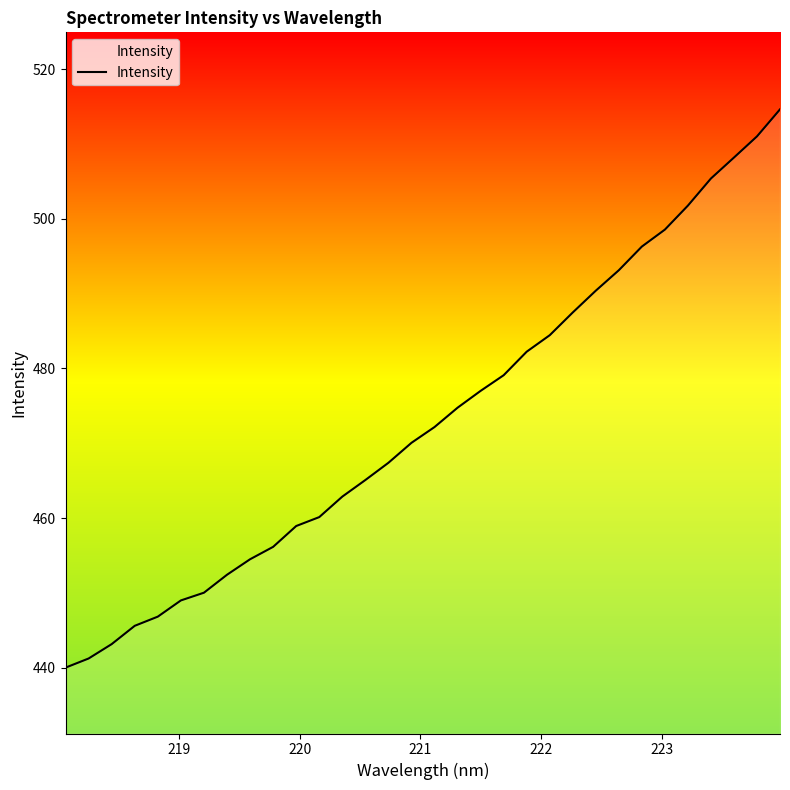

Reading left to right, list all the values displayed in this chart.

440.0	441.2	443.2	445.6	446.8	449.0	450.0	452.4	454.5	456.2	458.9	460.1	462.9	465.1	467.4	470.1	472.2	474.7	477.0	479.1	482.2	484.4	487.5	490.4	493.1	496.3	498.5	501.8	505.4	508.2	511.0	514.6